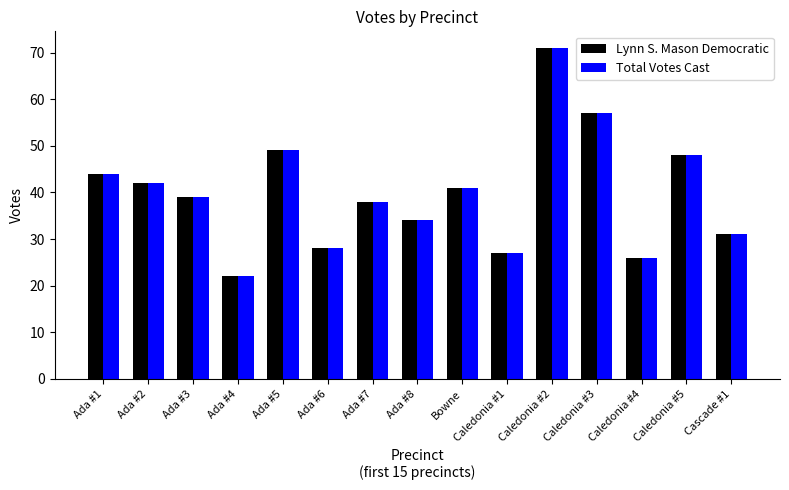

How many data points does each series have?

15